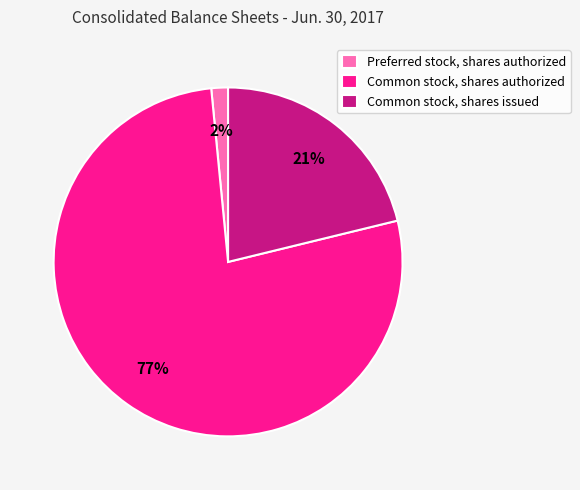

To the nearest percent, what is the combined percentage of Common stock, shares issued and Preferred stock, shares authorized?

23%